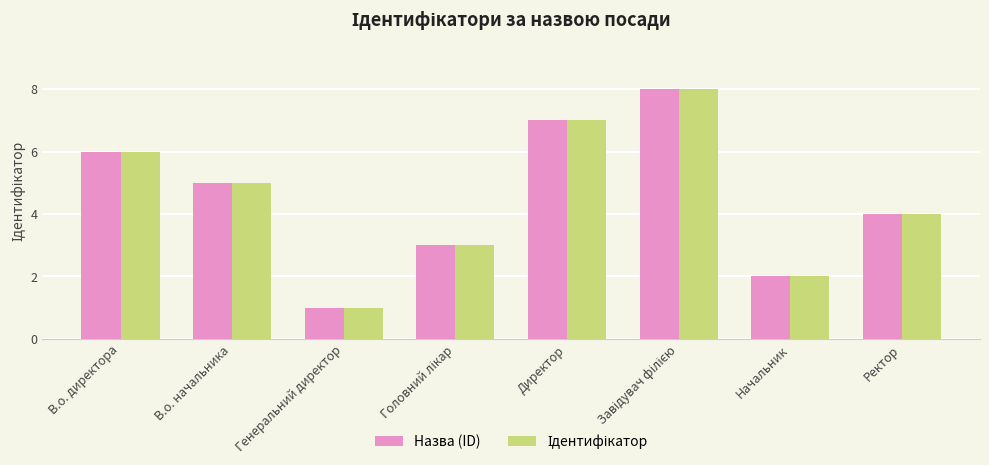

What is the difference between the Назва (ID) values at Начальник and В.о. директора?

4